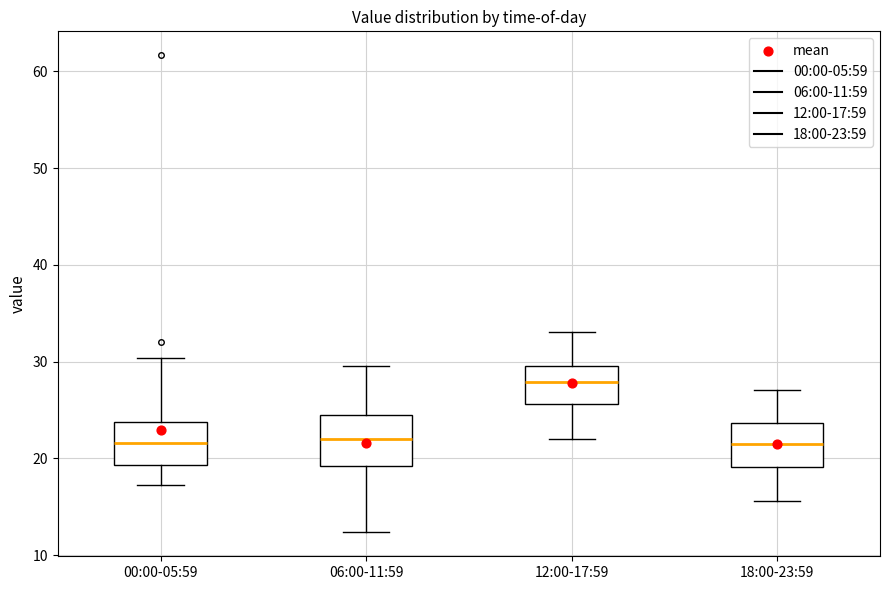

Reading left to right, read every box against the y-axis: the position of its median line, the range the box covers, and the ends of its whiskers. The values are not printed on the chart, so give them approximately, as read against the axis.

00:00-05:59: median 22, box 19 to 24, whiskers 17 to 30
06:00-11:59: median 22, box 19 to 24, whiskers 12 to 30
12:00-17:59: median 28, box 26 to 30, whiskers 22 to 33
18:00-23:59: median 21, box 19 to 24, whiskers 16 to 27